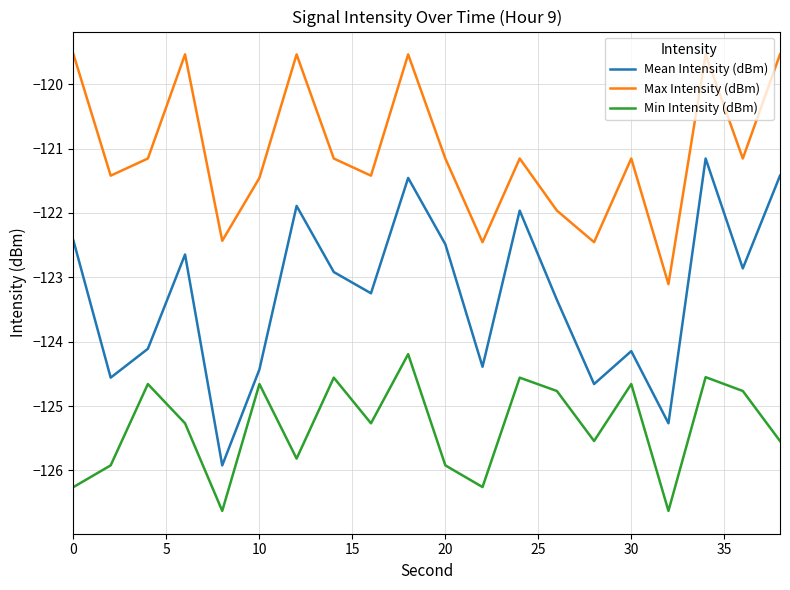

What is the minimum value shown in the chart?

-126.6